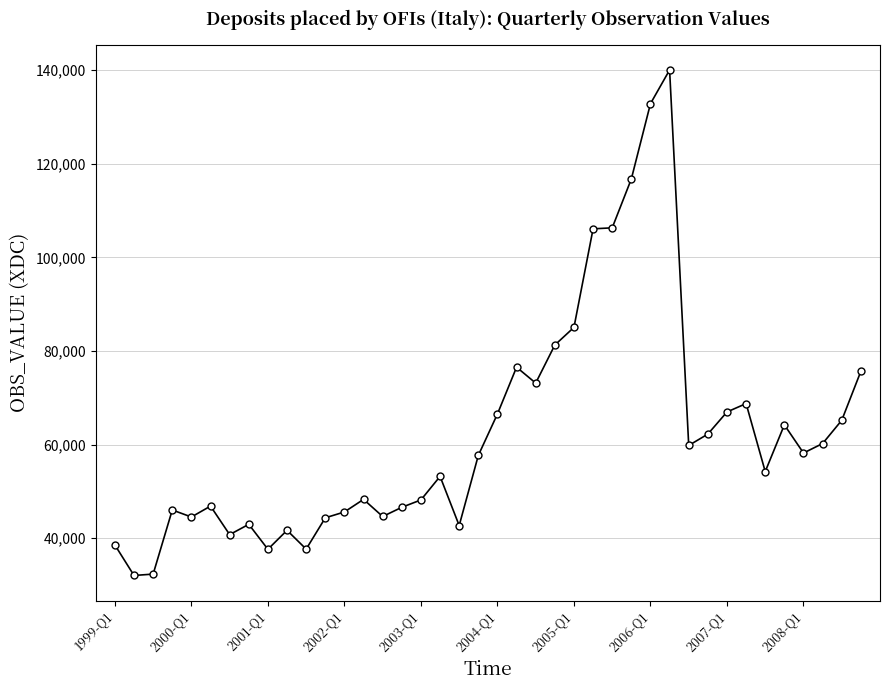

True or false: the data has more than 2 interior local peaks.

True